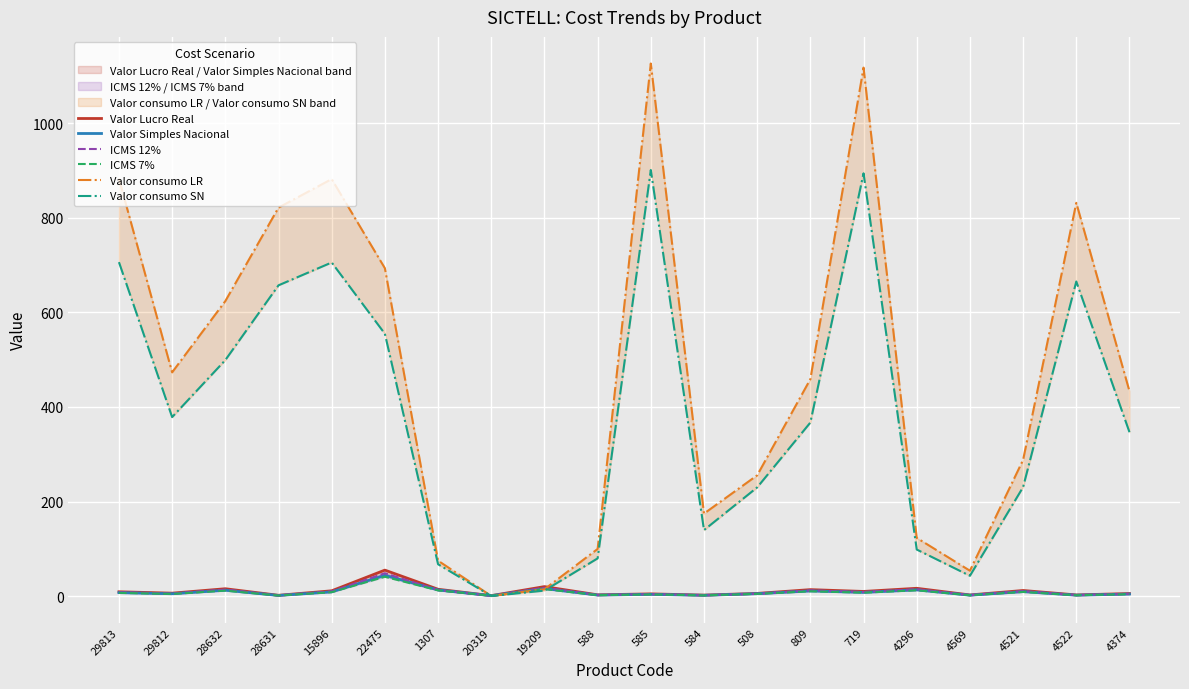

What is the difference between the second highest and minimum values in the Valor Lucro Real series?

19.1